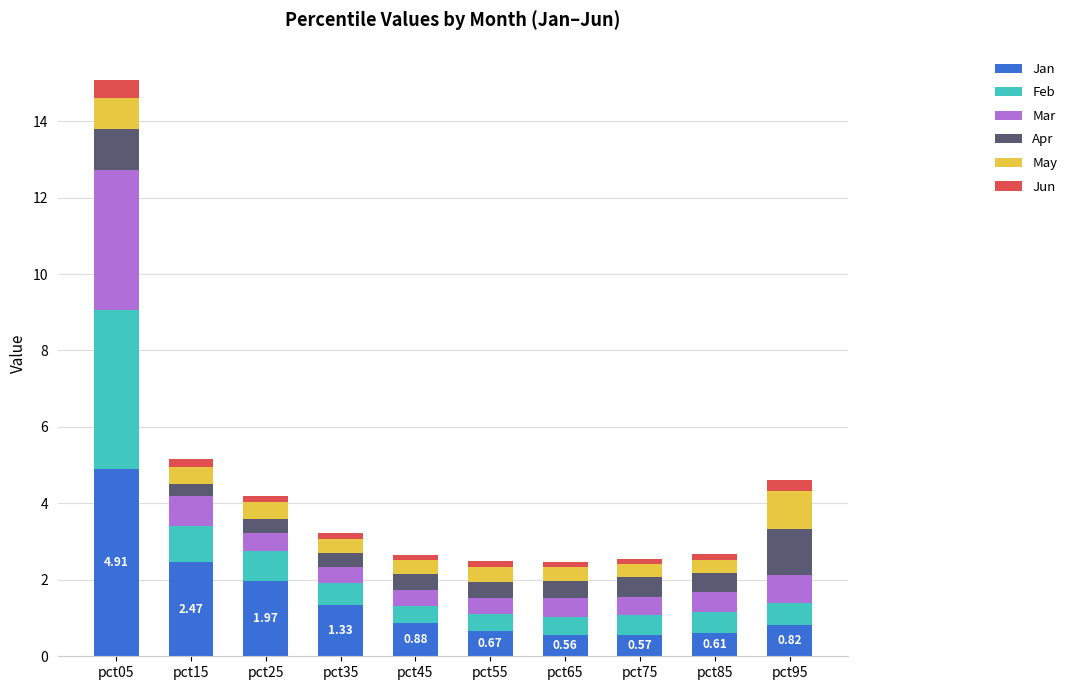

At which category is the sum across all series the highest?

pct05